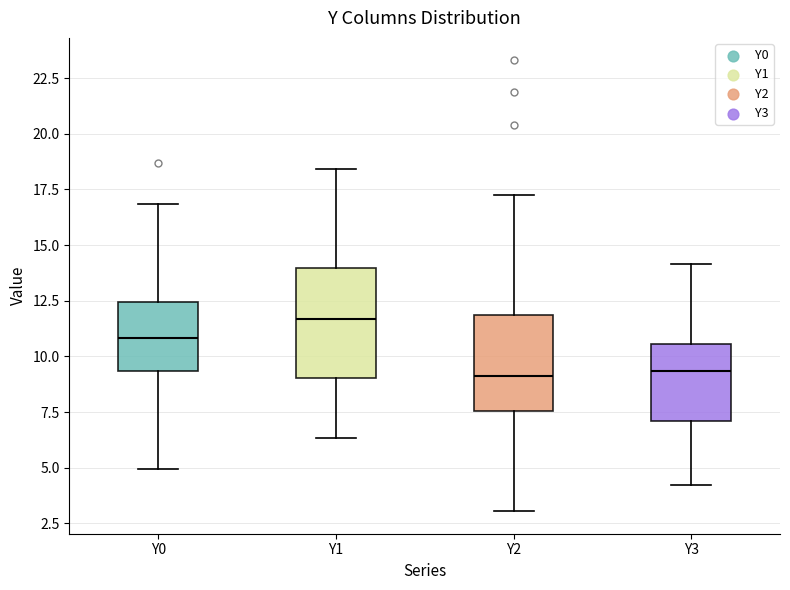

Reading left to right, transcribe this box plot: for each box, give where its median line is, the range the box spans, and where its two whiskers end, as read against the y-axis. The values are not printed on the chart, so give them approximately, as read against the axis.

Y0: median 11.0, box 9.5 to 12.5, whiskers 5.0 to 17.0
Y1: median 11.5, box 9.0 to 14.0, whiskers 6.5 to 18.5
Y2: median 9.0, box 7.5 to 12.0, whiskers 3.0 to 17.0
Y3: median 9.5, box 7.0 to 10.5, whiskers 4.0 to 14.0